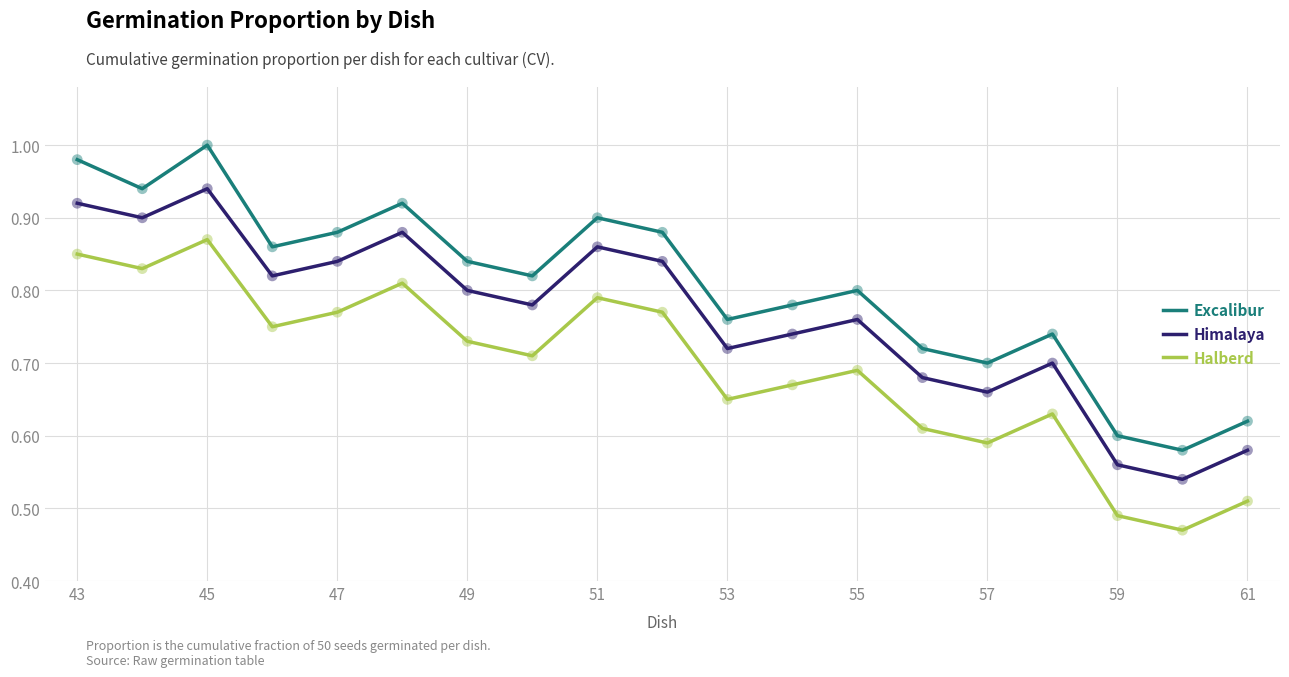

True or false: Halberd and Excalibur intersect in this chart.

False